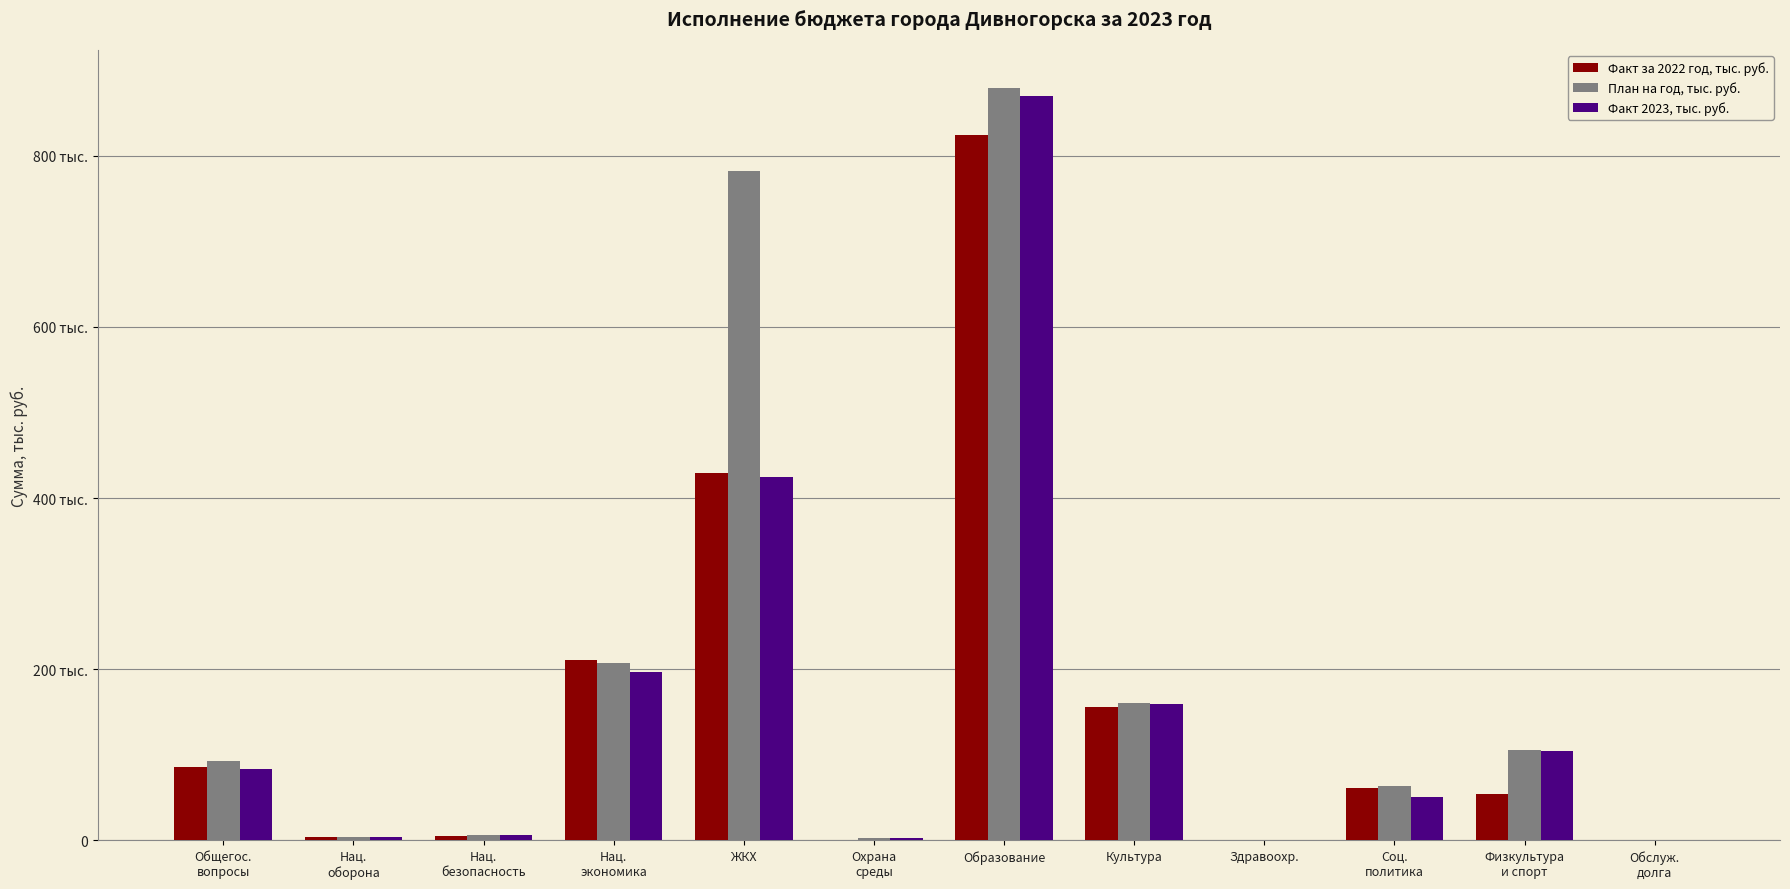

True or false: План на год, тыс. руб. has a value of 222441.9 at Культура.

False